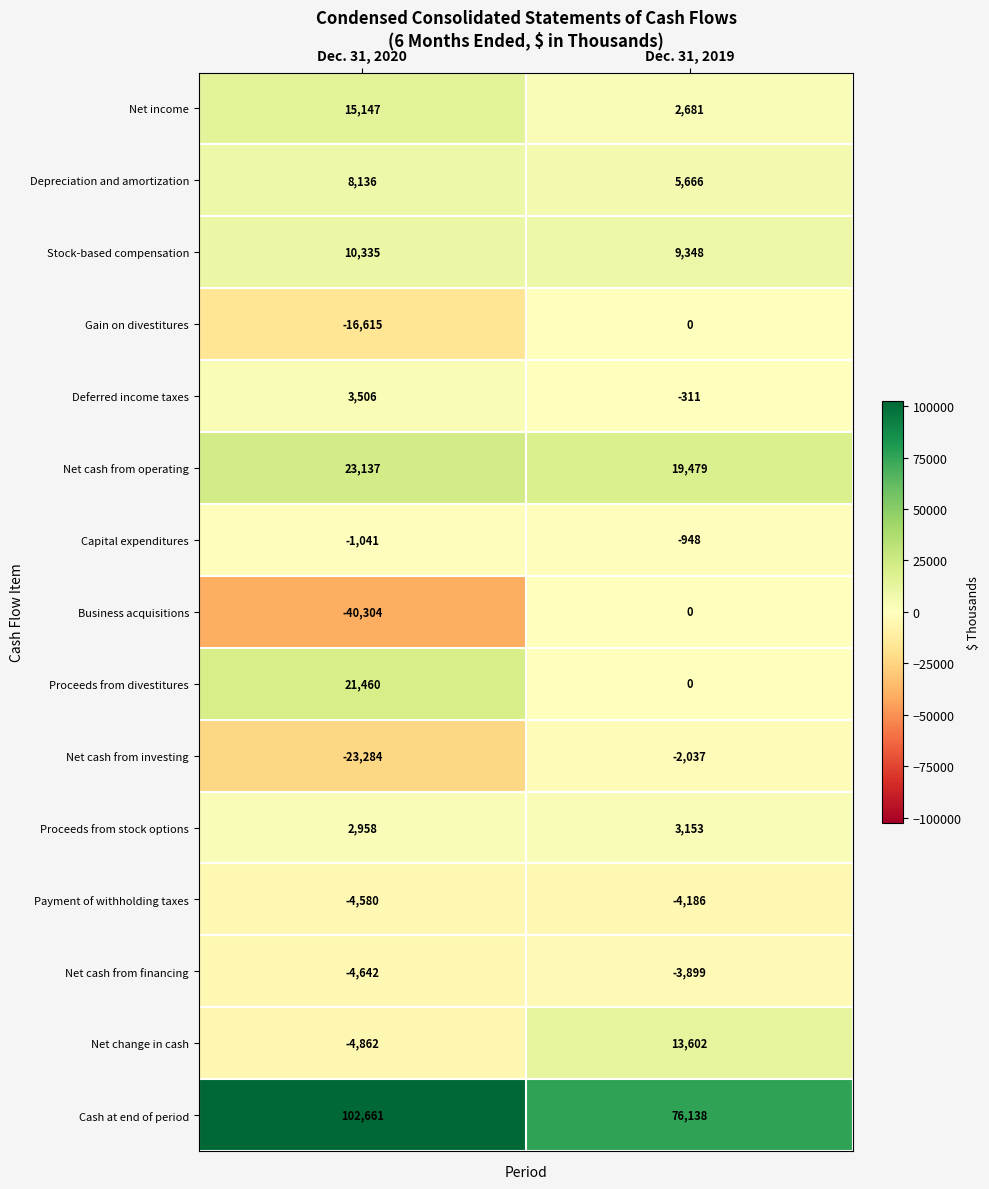

At which label is Stock-based compensation closest to 9841?

Dec. 31, 2019